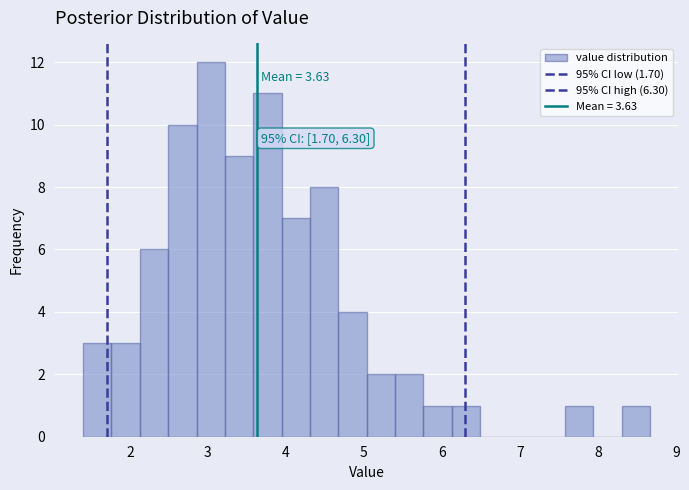

Around what value on the x-axis is the tallest bar? Give the approximate position of its centre, as read against the axis.

3.0